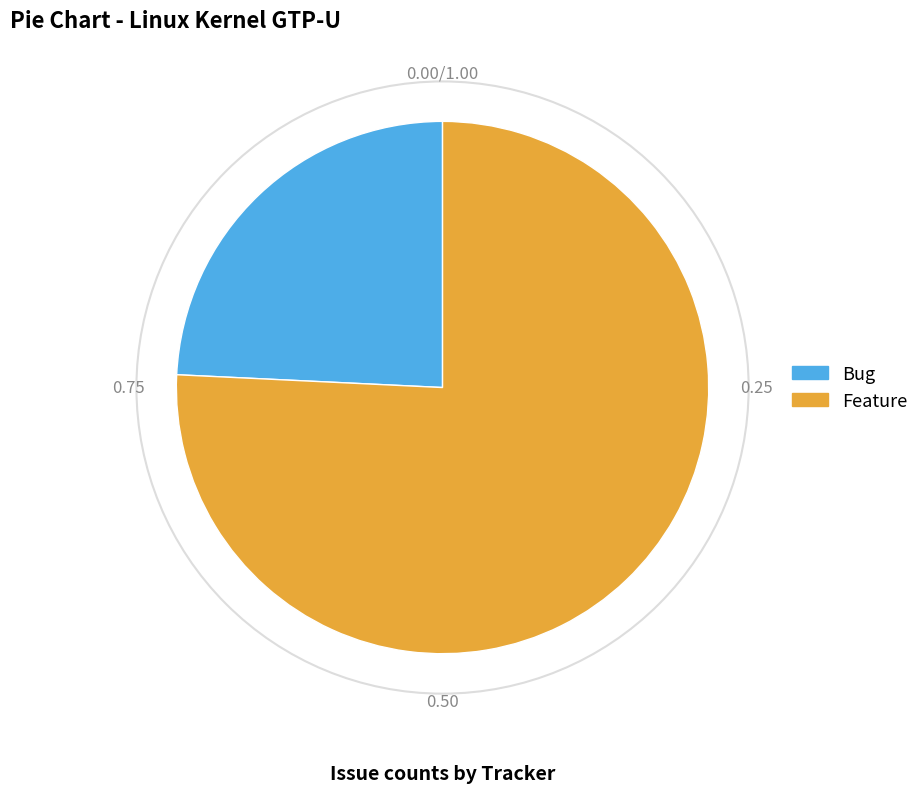

What is the majority slice?

Feature